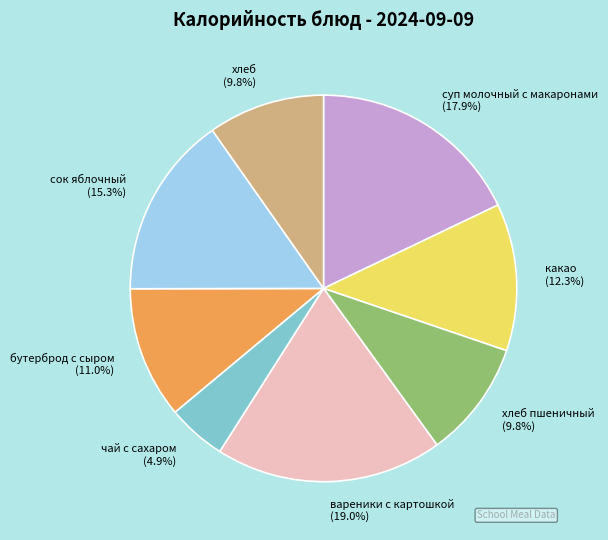

To the nearest percent, what is the average slice percentage?

12%